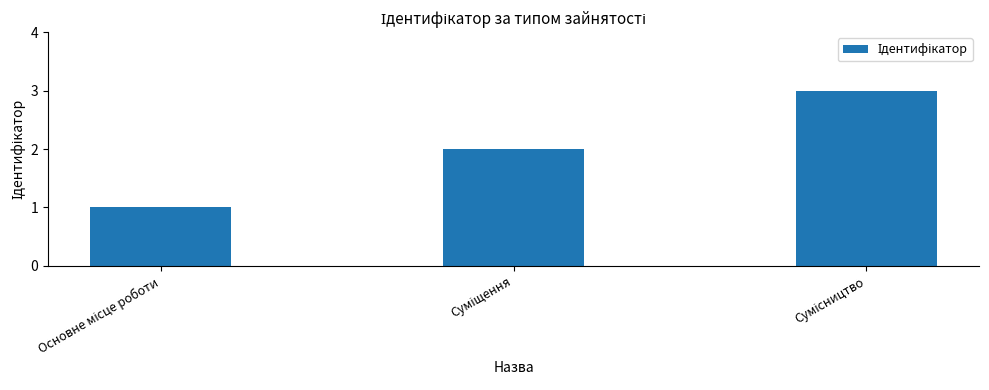

What is the sum of all values?

6